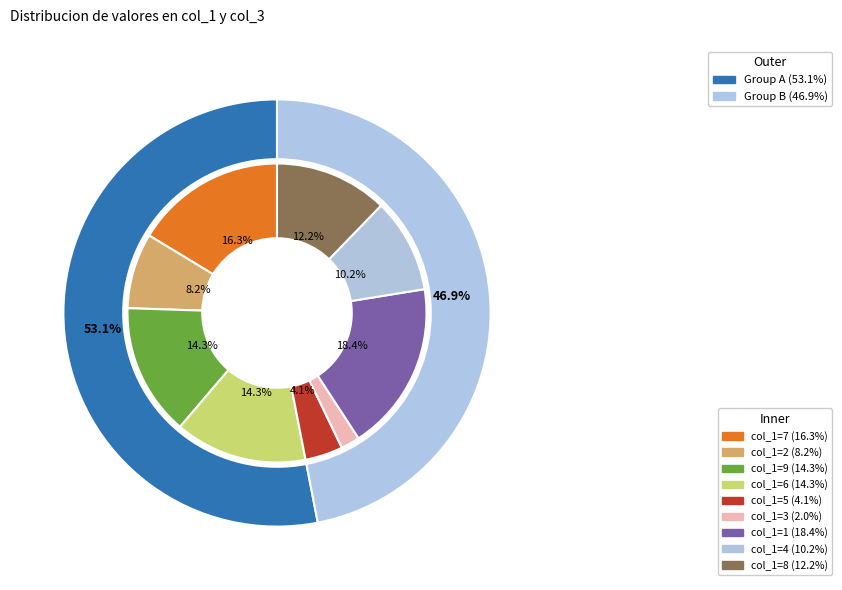

Rank the categories by value from highest to lowest.

1, 7, 9, 6, 8, 4, 2, 5, 3